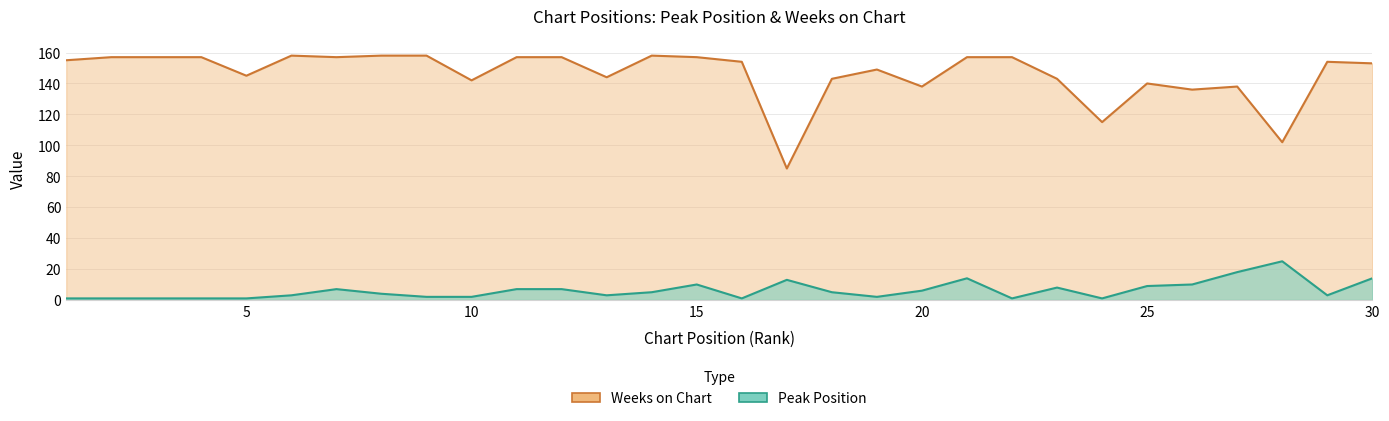

In Weeks on Chart, how many points are lower than both neighbors (excluding endpoints)?

9